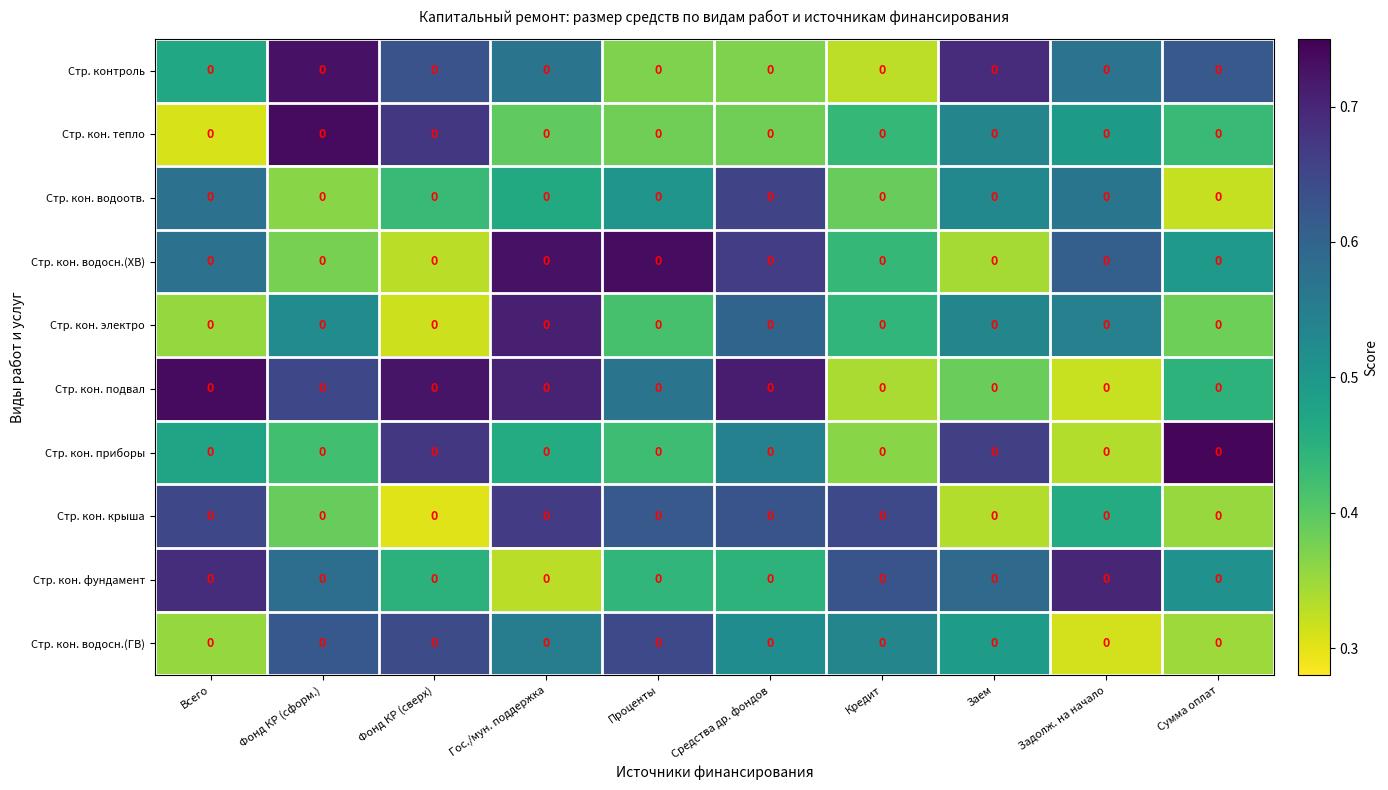

Reading left to right, list all the values displayed in this chart.

Стр. контроль: Всего=0.0	Фонд КР (сформ.)=0.0	Фонд КР (сверх)=0.0	Гос./мун. поддержка=0.0	Проценты=0.0	Средства др. фондов=0.0	Кредит=0.0	Заем=0.0	Задолж. на начало=0.0	Сумма оплат=0.0
Стр. кон. тепло: Всего=0.0	Фонд КР (сформ.)=0.0	Фонд КР (сверх)=0.0	Гос./мун. поддержка=0.0	Проценты=0.0	Средства др. фондов=0.0	Кредит=0.0	Заем=0.0	Задолж. на начало=0.0	Сумма оплат=0.0
Стр. кон. водоотв.: Всего=0.0	Фонд КР (сформ.)=0.0	Фонд КР (сверх)=0.0	Гос./мун. поддержка=0.0	Проценты=0.0	Средства др. фондов=0.0	Кредит=0.0	Заем=0.0	Задолж. на начало=0.0	Сумма оплат=0.0
Стр. кон. водосн.(ХВ): Всего=0.0	Фонд КР (сформ.)=0.0	Фонд КР (сверх)=0.0	Гос./мун. поддержка=0.0	Проценты=0.0	Средства др. фондов=0.0	Кредит=0.0	Заем=0.0	Задолж. на начало=0.0	Сумма оплат=0.0
Стр. кон. электро: Всего=0.0	Фонд КР (сформ.)=0.0	Фонд КР (сверх)=0.0	Гос./мун. поддержка=0.0	Проценты=0.0	Средства др. фондов=0.0	Кредит=0.0	Заем=0.0	Задолж. на начало=0.0	Сумма оплат=0.0
Стр. кон. подвал: Всего=0.0	Фонд КР (сформ.)=0.0	Фонд КР (сверх)=0.0	Гос./мун. поддержка=0.0	Проценты=0.0	Средства др. фондов=0.0	Кредит=0.0	Заем=0.0	Задолж. на начало=0.0	Сумма оплат=0.0
Стр. кон. приборы: Всего=0.0	Фонд КР (сформ.)=0.0	Фонд КР (сверх)=0.0	Гос./мун. поддержка=0.0	Проценты=0.0	Средства др. фондов=0.0	Кредит=0.0	Заем=0.0	Задолж. на начало=0.0	Сумма оплат=0.0
Стр. кон. крыша: Всего=0.0	Фонд КР (сформ.)=0.0	Фонд КР (сверх)=0.0	Гос./мун. поддержка=0.0	Проценты=0.0	Средства др. фондов=0.0	Кредит=0.0	Заем=0.0	Задолж. на начало=0.0	Сумма оплат=0.0
Стр. кон. фундамент: Всего=0.0	Фонд КР (сформ.)=0.0	Фонд КР (сверх)=0.0	Гос./мун. поддержка=0.0	Проценты=0.0	Средства др. фондов=0.0	Кредит=0.0	Заем=0.0	Задолж. на начало=0.0	Сумма оплат=0.0
Стр. кон. водосн.(ГВ): Всего=0.0	Фонд КР (сформ.)=0.0	Фонд КР (сверх)=0.0	Гос./мун. поддержка=0.0	Проценты=0.0	Средства др. фондов=0.0	Кредит=0.0	Заем=0.0	Задолж. на начало=0.0	Сумма оплат=0.0